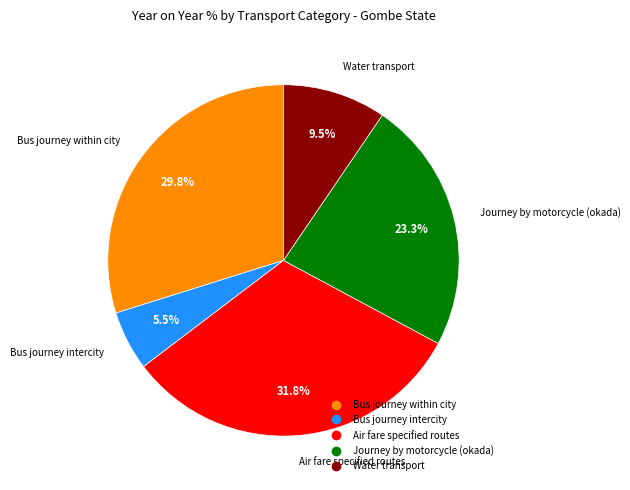

What is the ratio of the value at Journey by motorcycle (okada) to the value at Water transport?

2.5